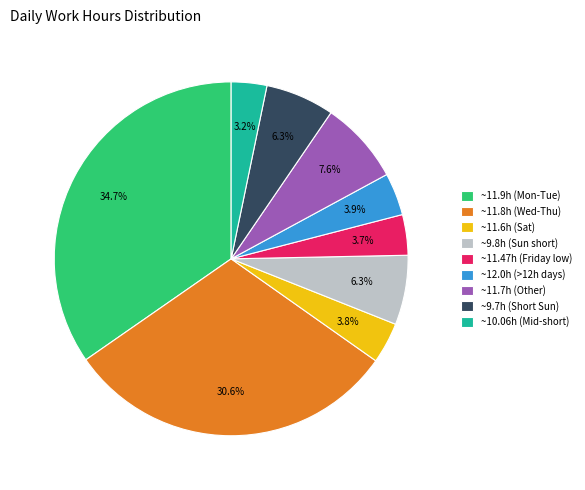

How many slices are in this pie chart?

9